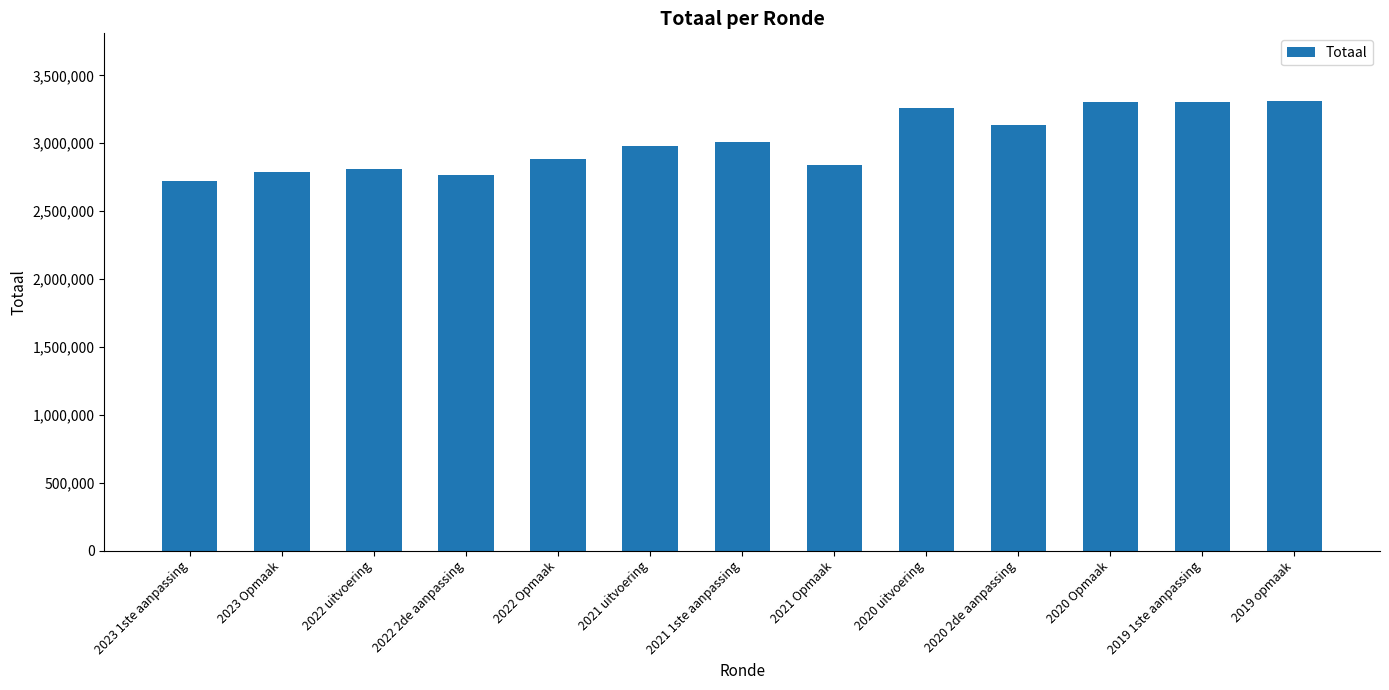

What is the approximate value at 2021 uitvoering, to the nearest 10?

2981380